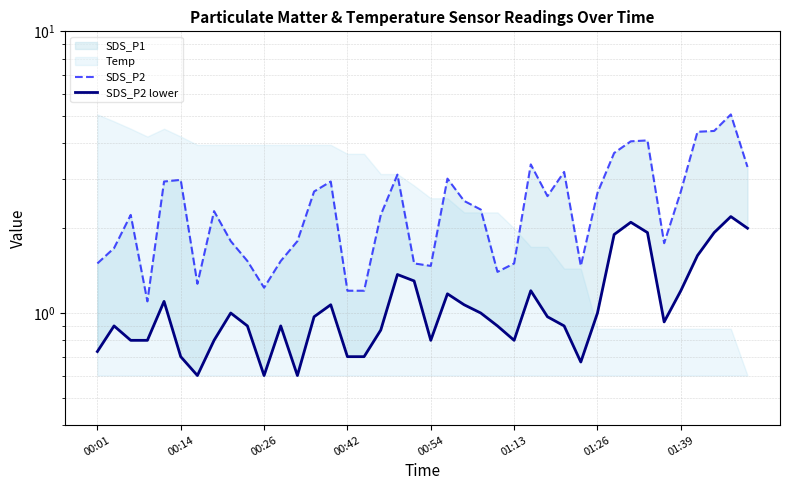

At which category does the chart reach its peak across all series?

38